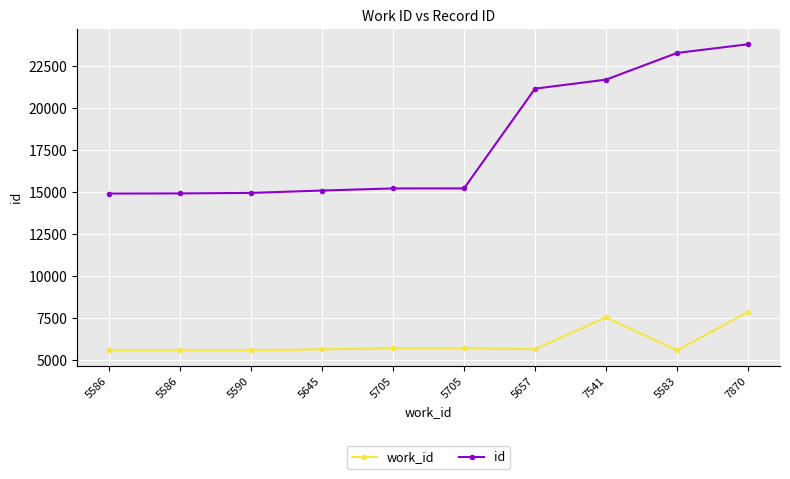

Which series has the widest spread of values?

id